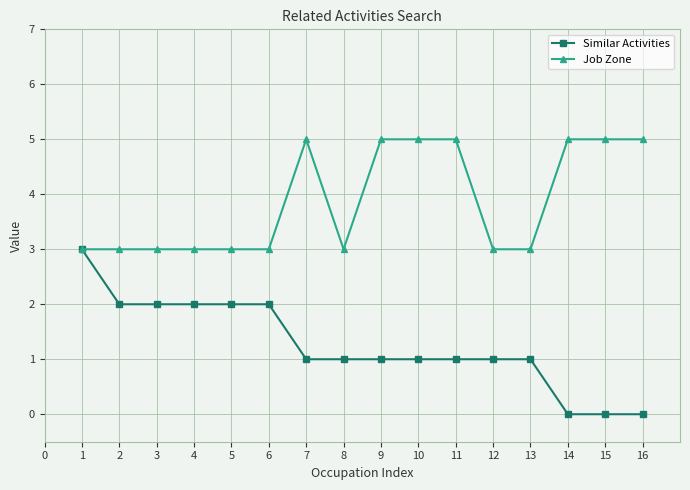

Read the Job Zone value at 8.

3